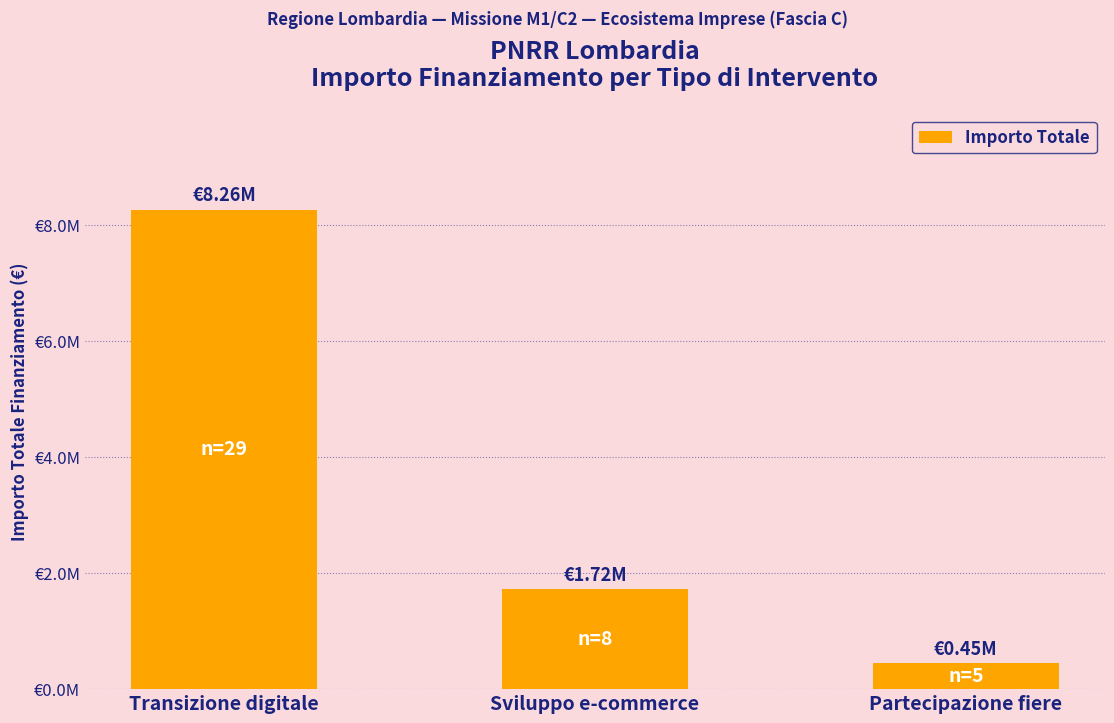

Does the chart contain any negative values?

No